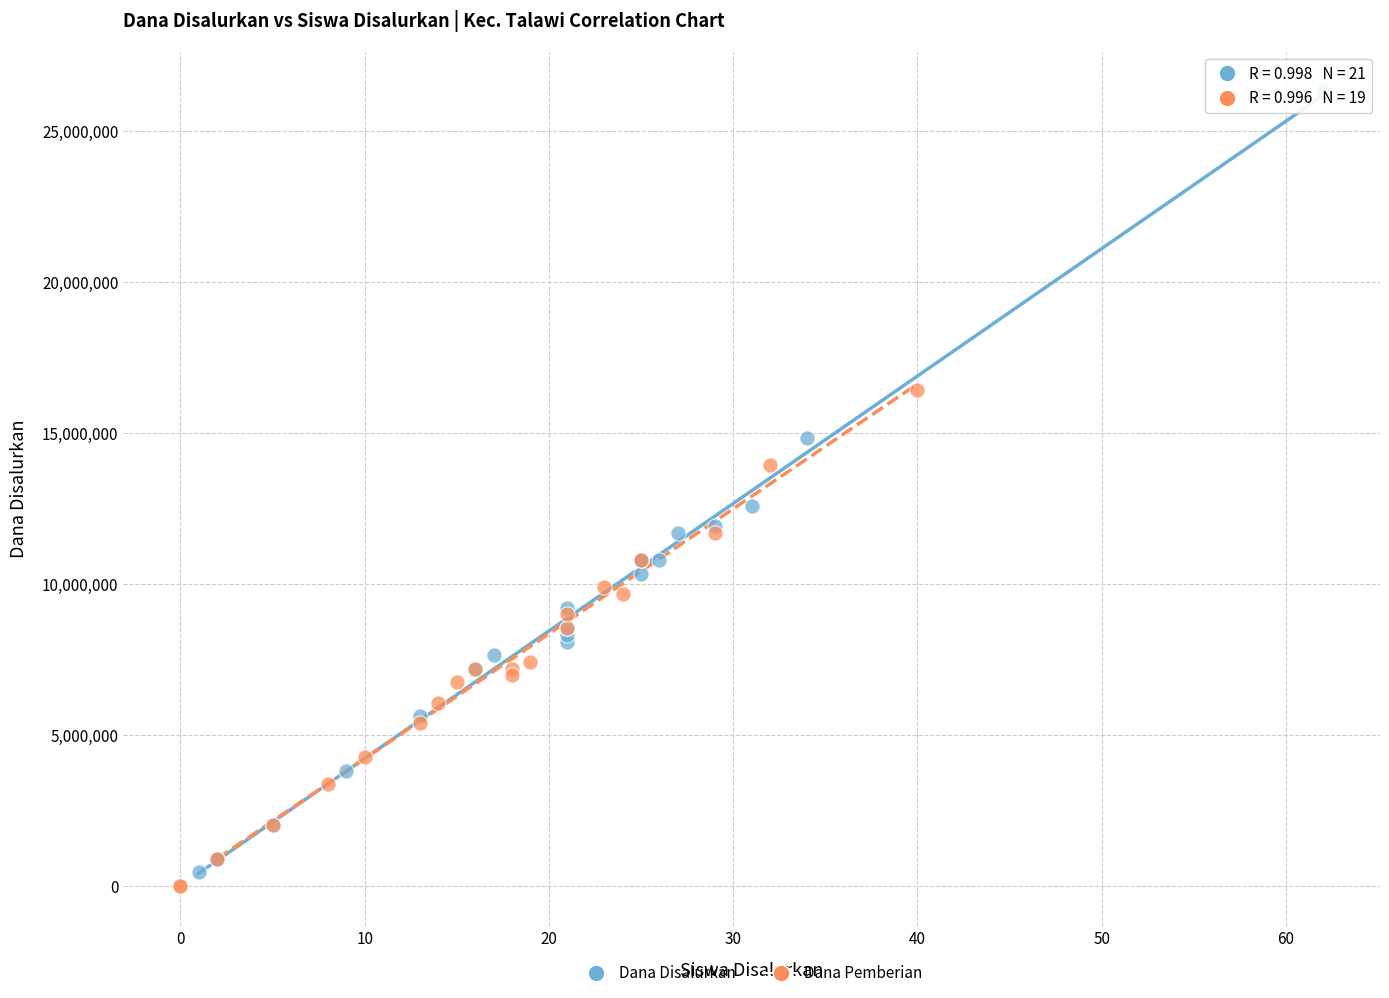

What are all the series names shown in the legend?

Dana Disalurkan, Dana Pemberian